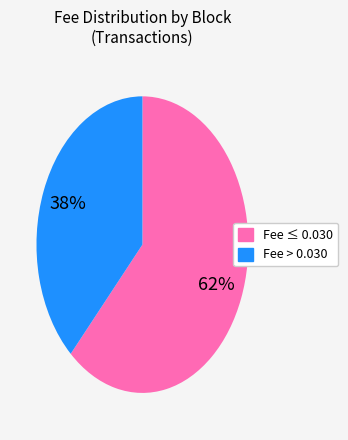

To the nearest percent, what is the average slice percentage?

50%